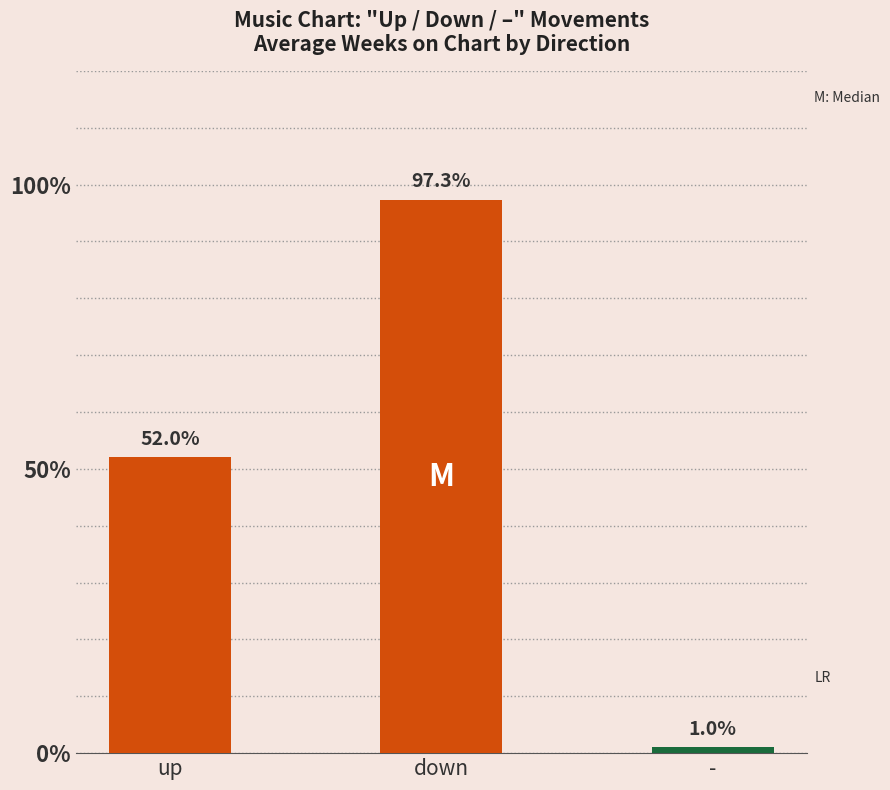

True or false: the data shows 70.0 at up.

False